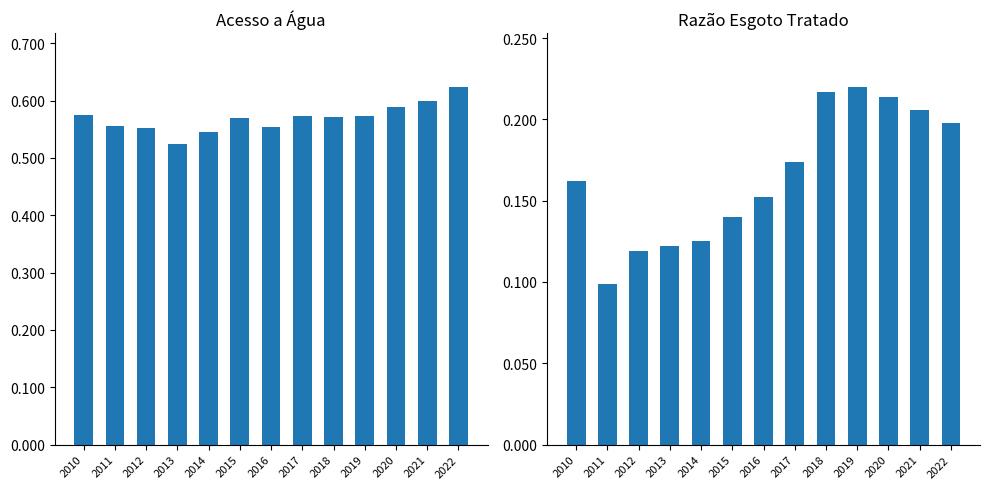

Which series changed the most between 2011 and 2013?

Parcela da população total que mora em domicílios com acesso a água